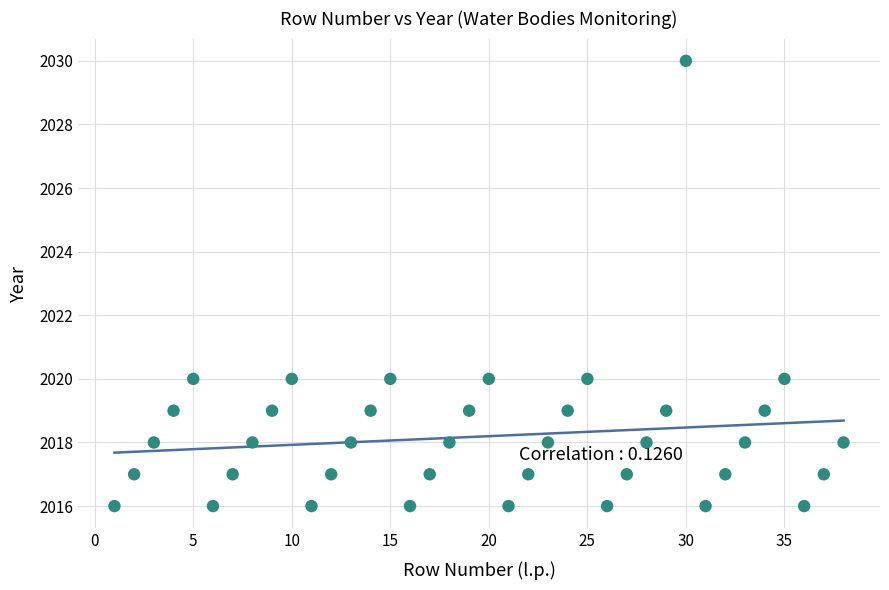

What is the range of Y values (max minus min)?

14